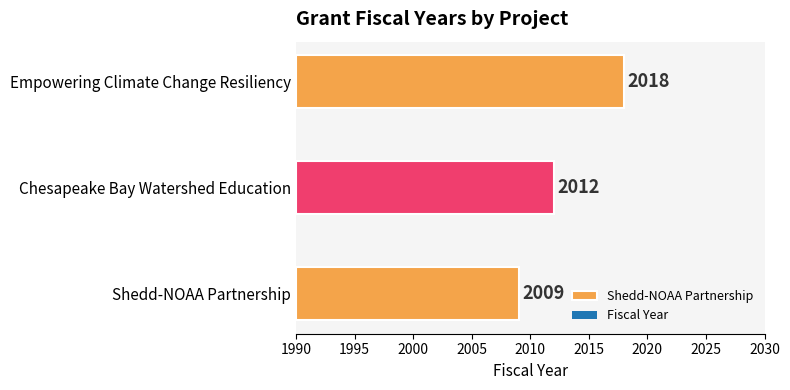

Does the chart contain stacked bars?

No